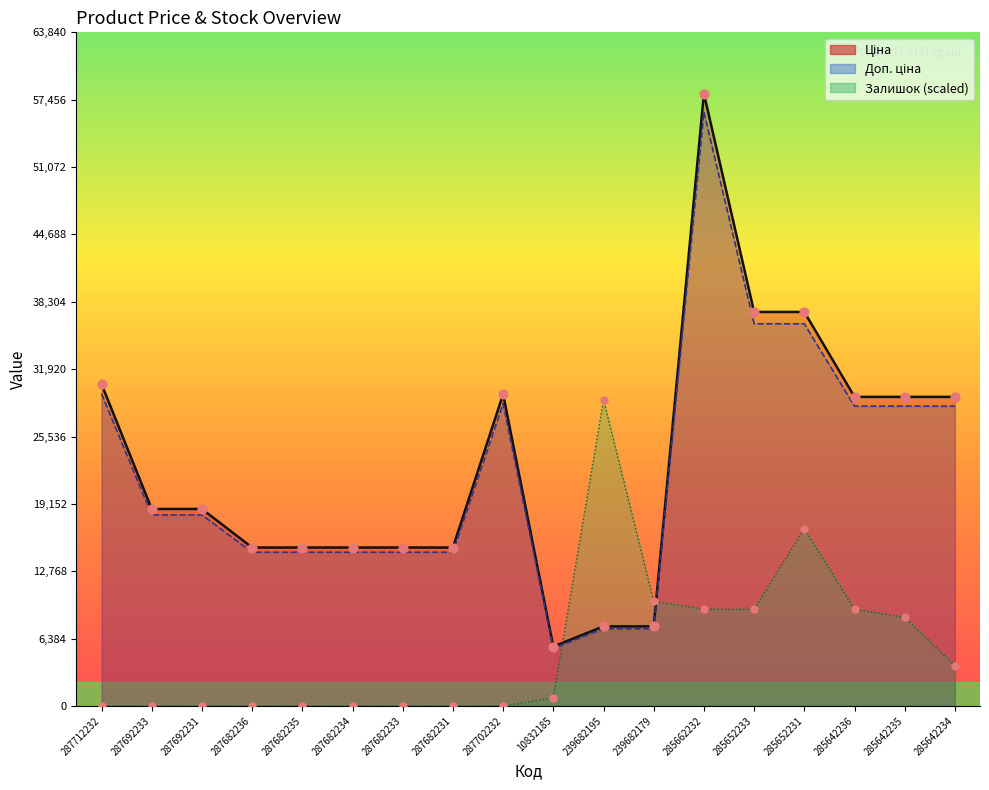

Which series contains the lowest Y value?

Залишок